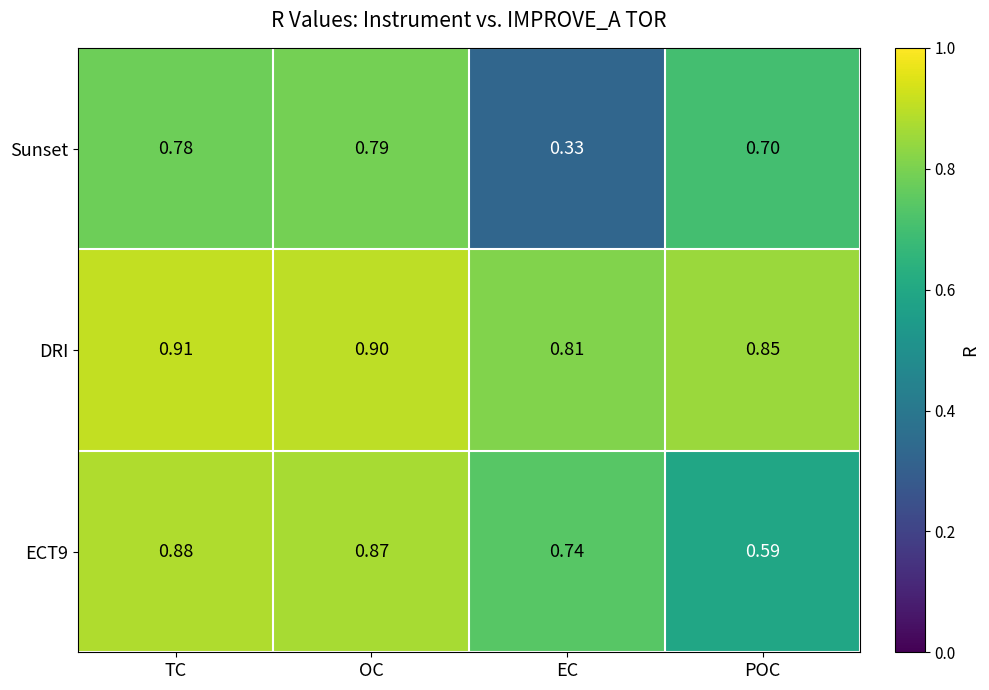

Where is DRI nearest to the value 0?

EC